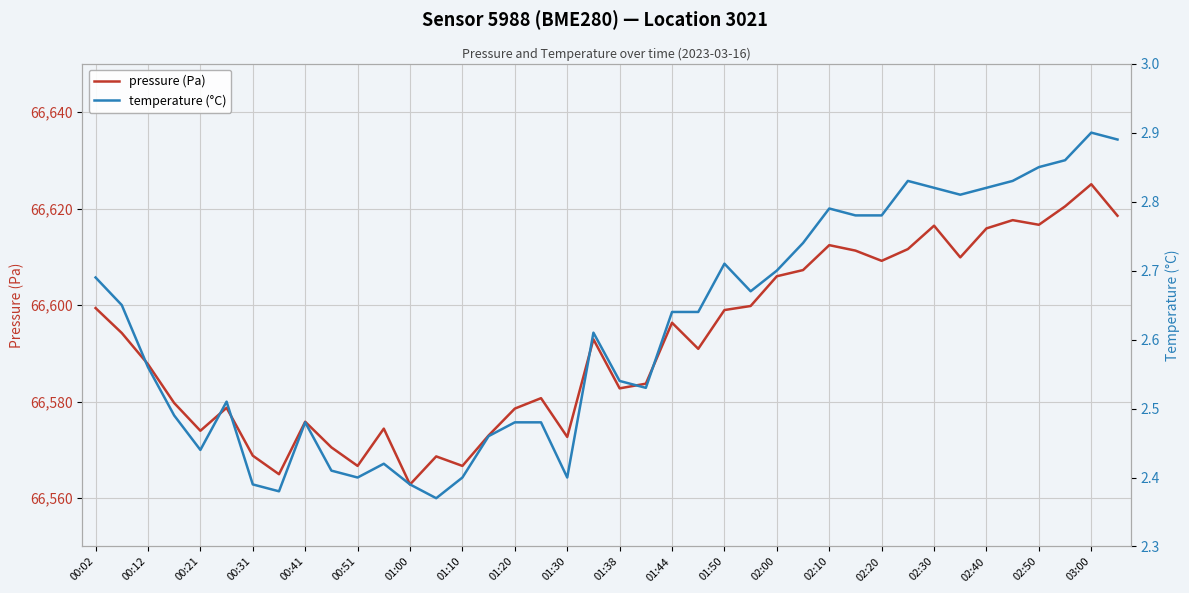

Which category has the lowest value in the pressure (Pa) series?

01:00